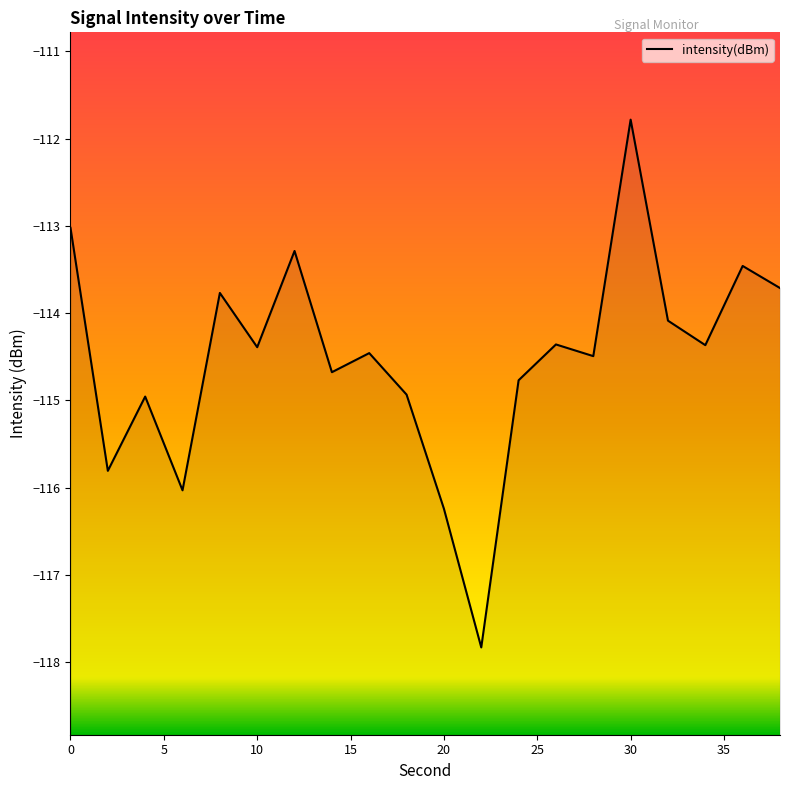

Does the chart display data point markers on the line(s)?

No